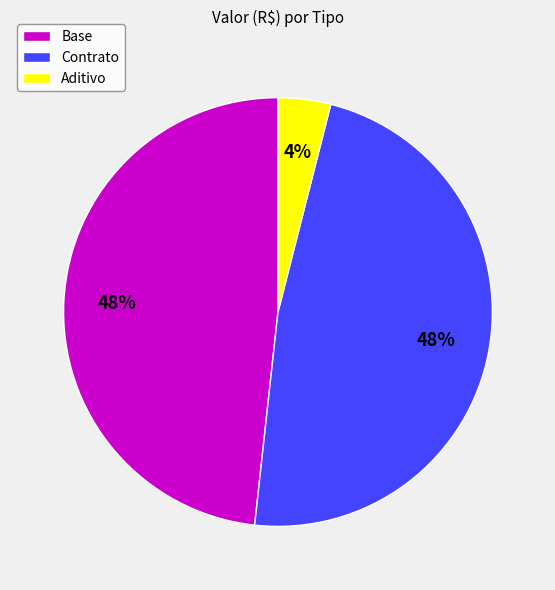

Combined, do Contrato and Aditivo account for over 50%?

Yes